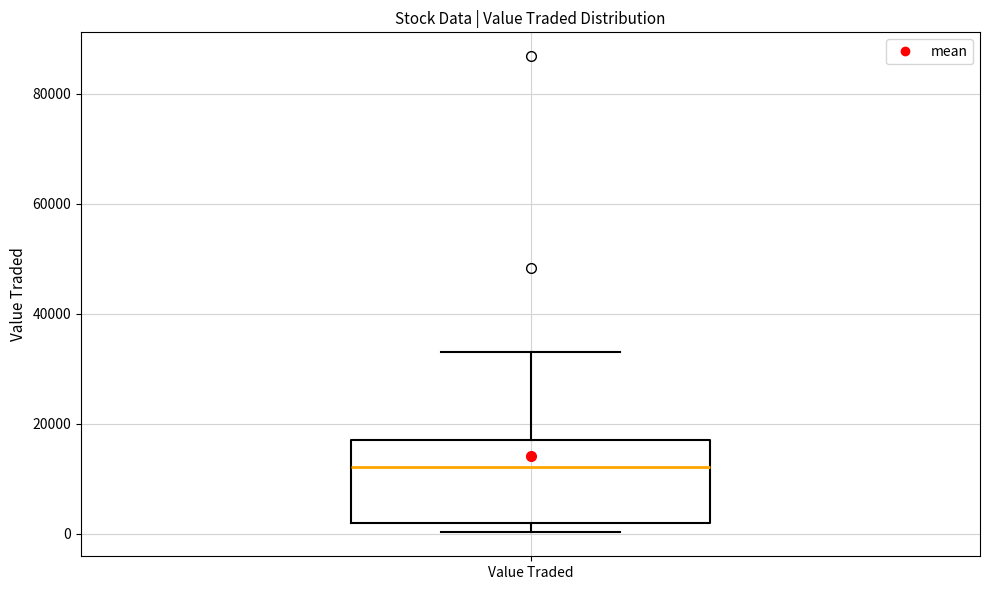

Where is the upper edge of the box for Value Traded on the y-axis? The values are not printed on the chart, so give them approximately, as read against the axis.

16000